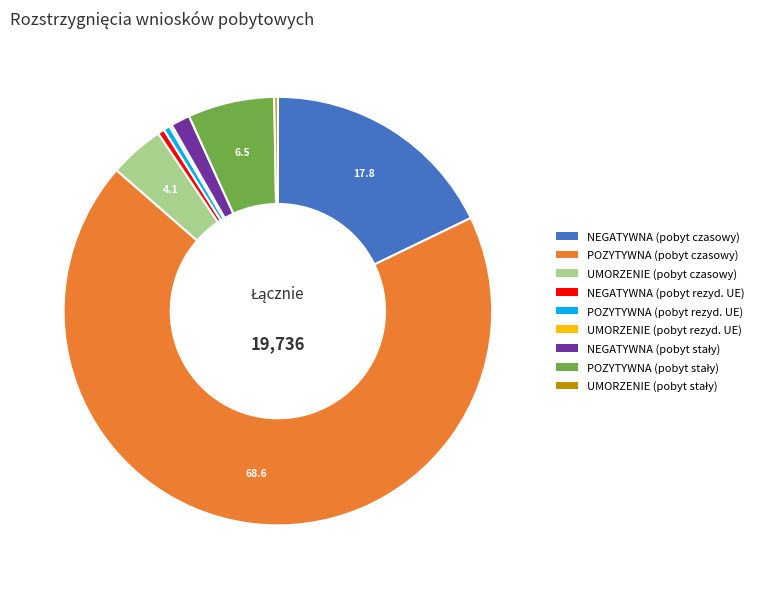

Approximately how many times larger is the value at POZYTYWNA (pobyt rezyd. UE) compared to NEGATYWNA (pobyt rezyd. UE)?

1.0